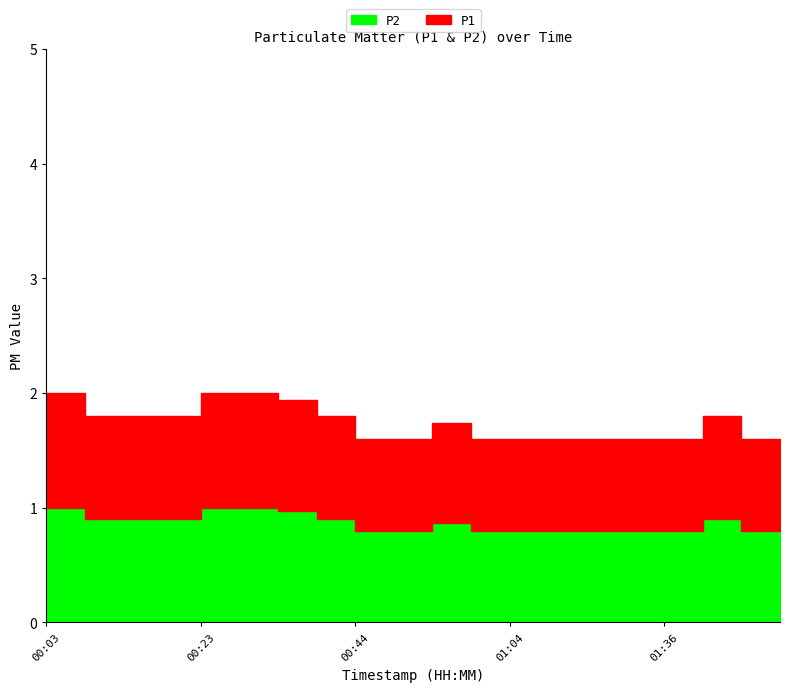

Reading left to right, what are all the values shown in this chart?

P1: 1.0	0.9	0.9	0.9	1.0	1.0	1.0	0.9	0.8	0.8	0.9	0.8	0.8	0.8	0.8	0.8	0.8	0.9	0.8	0.8
P2: 1.0	0.9	0.9	0.9	1.0	1.0	1.0	0.9	0.8	0.8	0.9	0.8	0.8	0.8	0.8	0.8	0.8	0.9	0.8	0.8